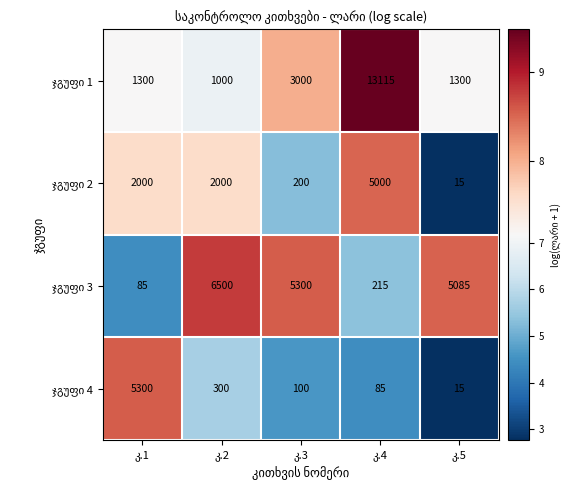

What is the greatest value displayed?

13115